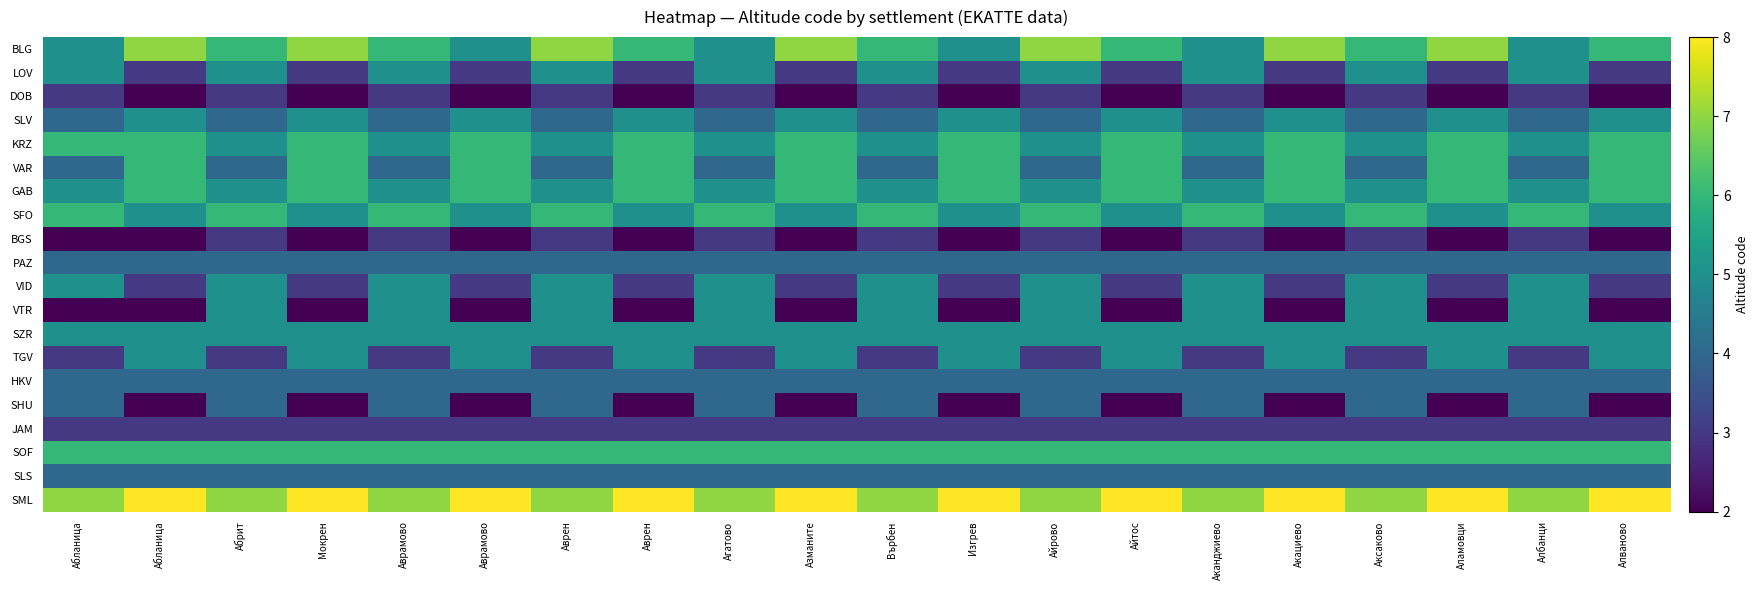

At how many categories does at least one series exceed 4?

20